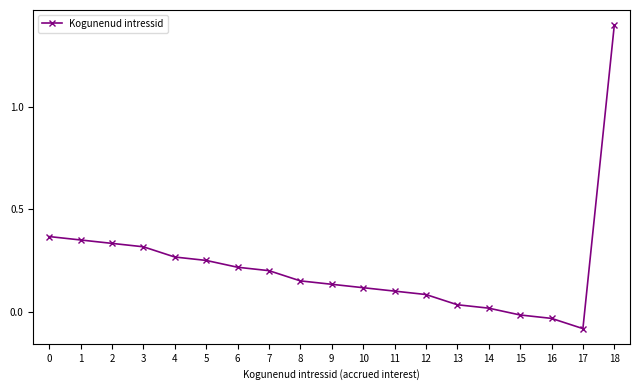

Which category has the lowest value across all series?

17